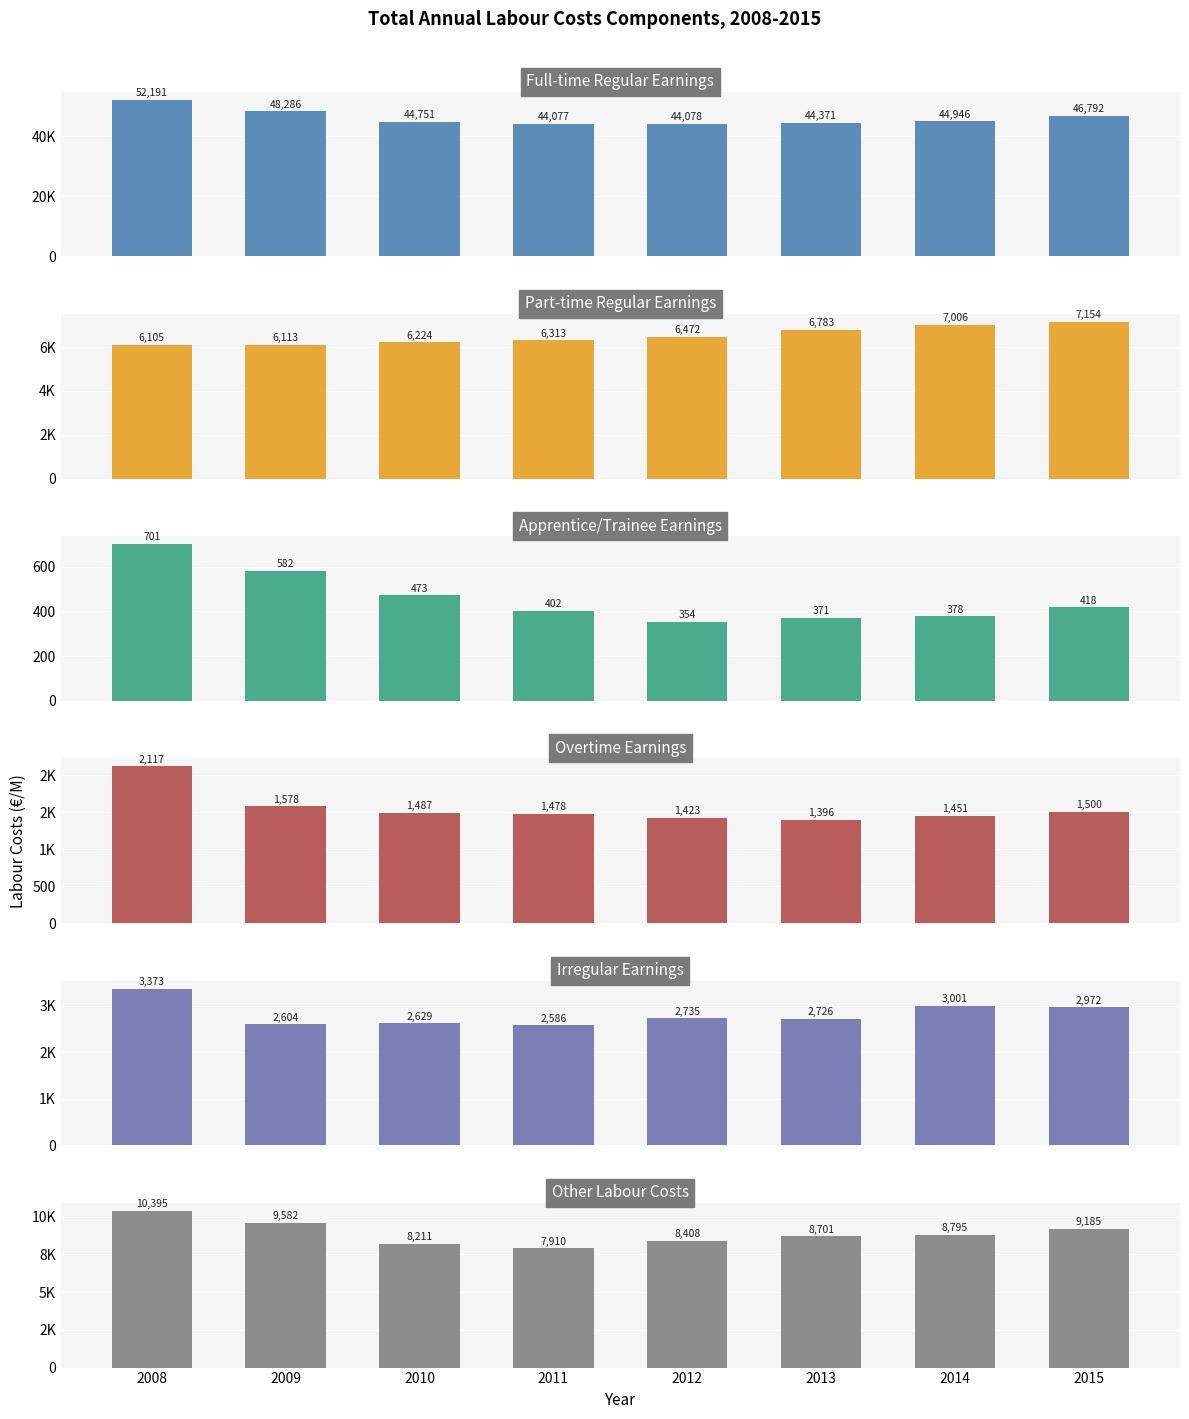

Between 2014 and 2011, which is larger?

2014